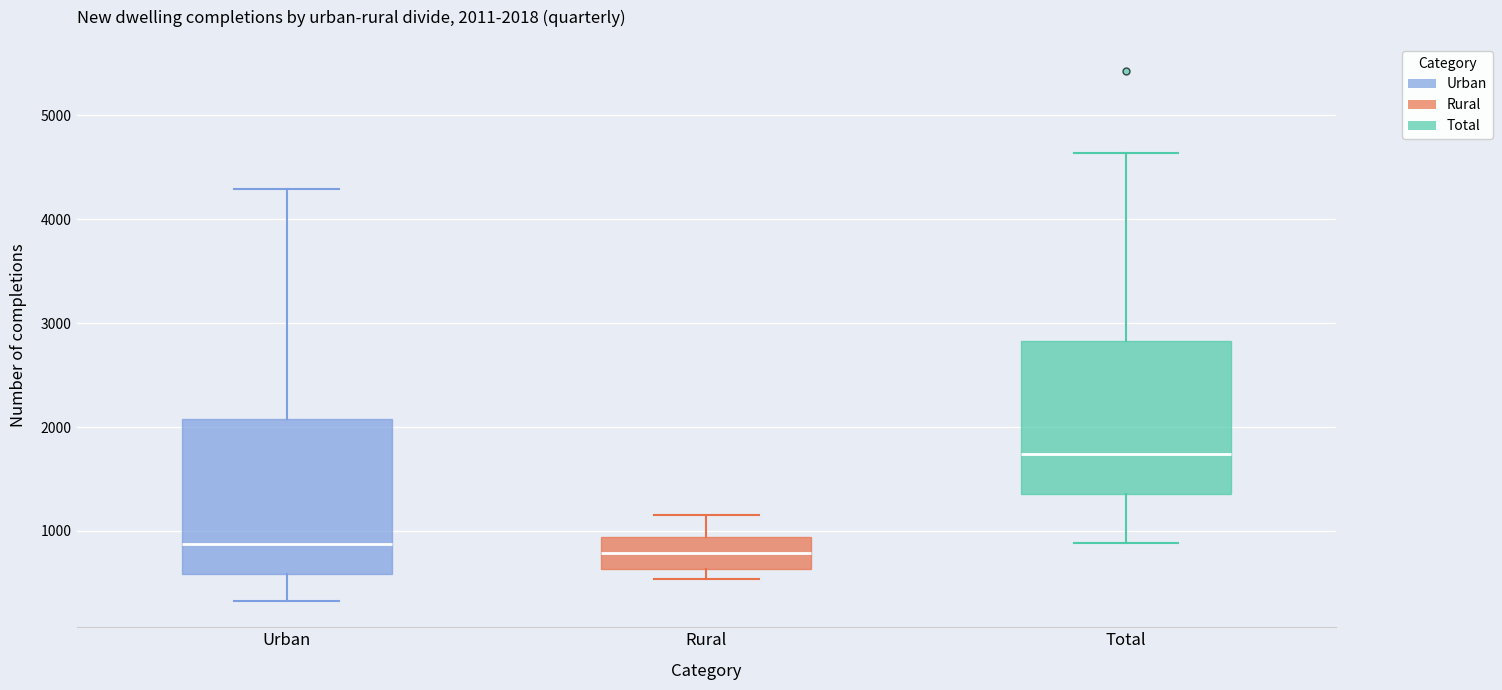

Which box has the highest median line?

Total